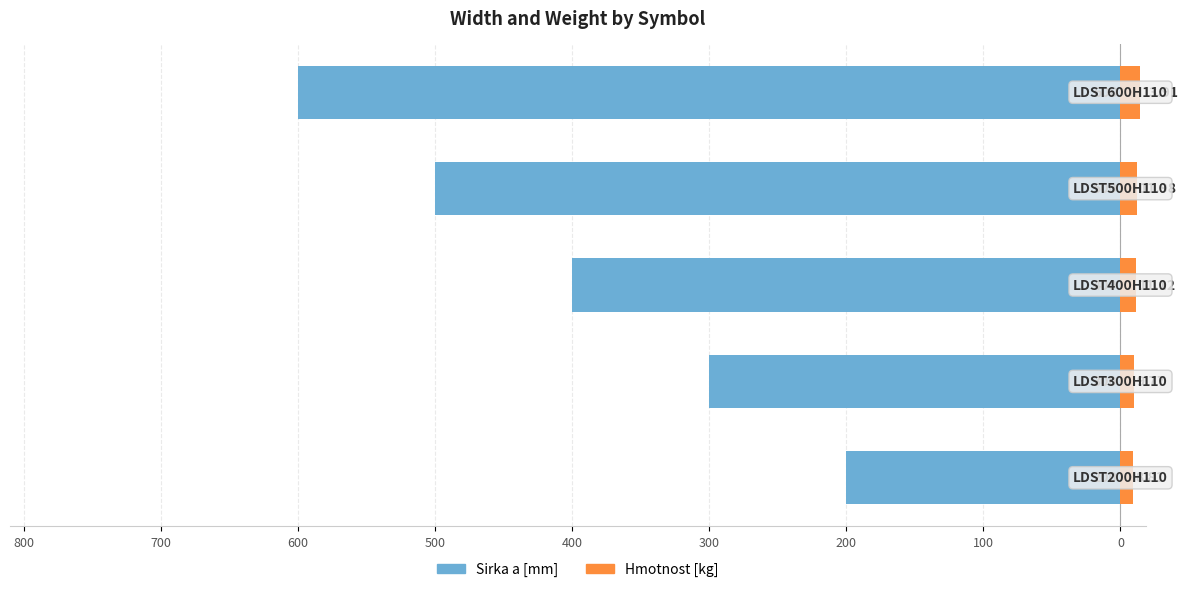

Reading right to left, what are all the values shown in this chart?

Sirka a [mm]: -600.0	-500.0	-400.0	-300.0	-200.0
Hmotnost [kg]: 13.9	12.0	11.1	9.8	8.8